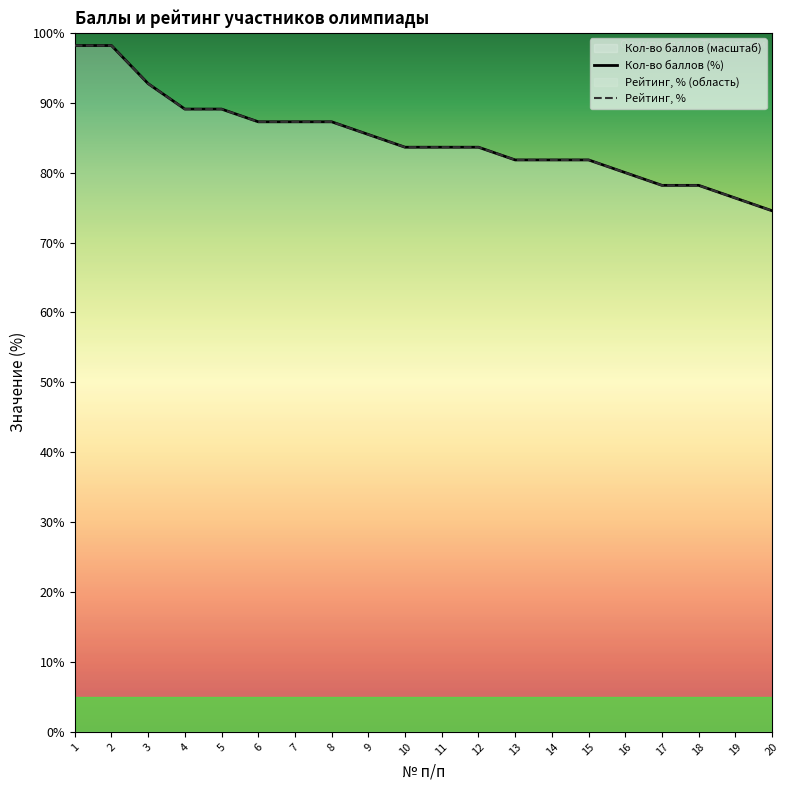

What is the value of the Кол-во баллов (%) point at the 7th from the left?

87.3